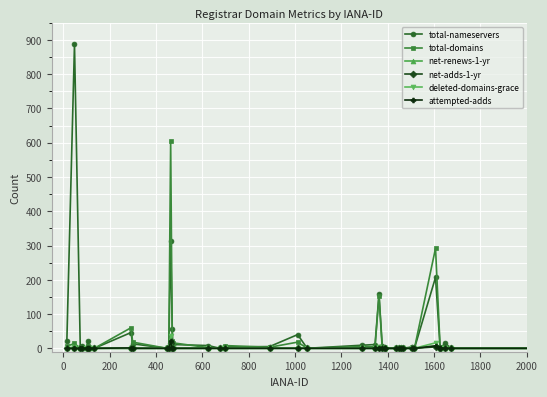

True or false: total-domains has more than 0 points higher than both neighbors.

True